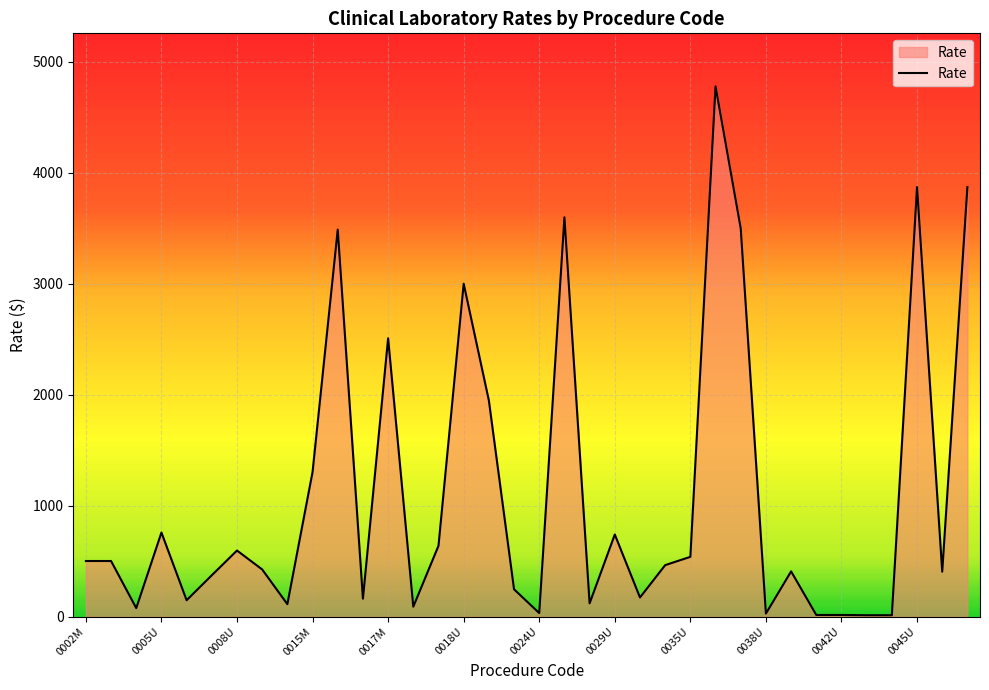

What is the difference between the maximum and minimum values?

4765.1